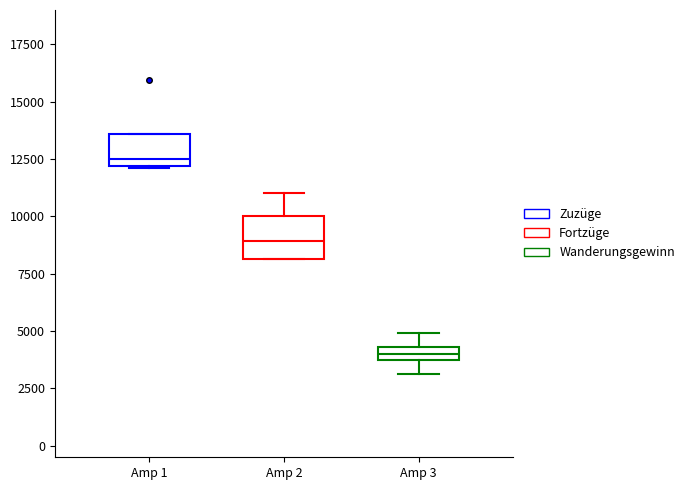

Which box has the highest median line?

Amp 1